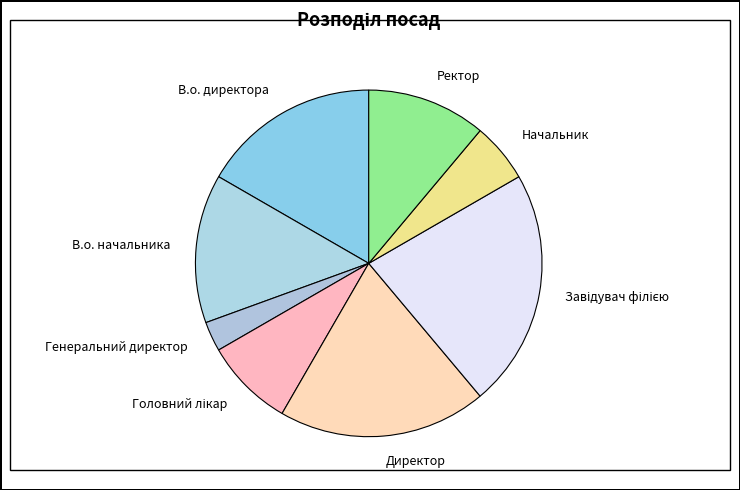

Combined, do В.о. директора and Начальник account for over 50%?

No